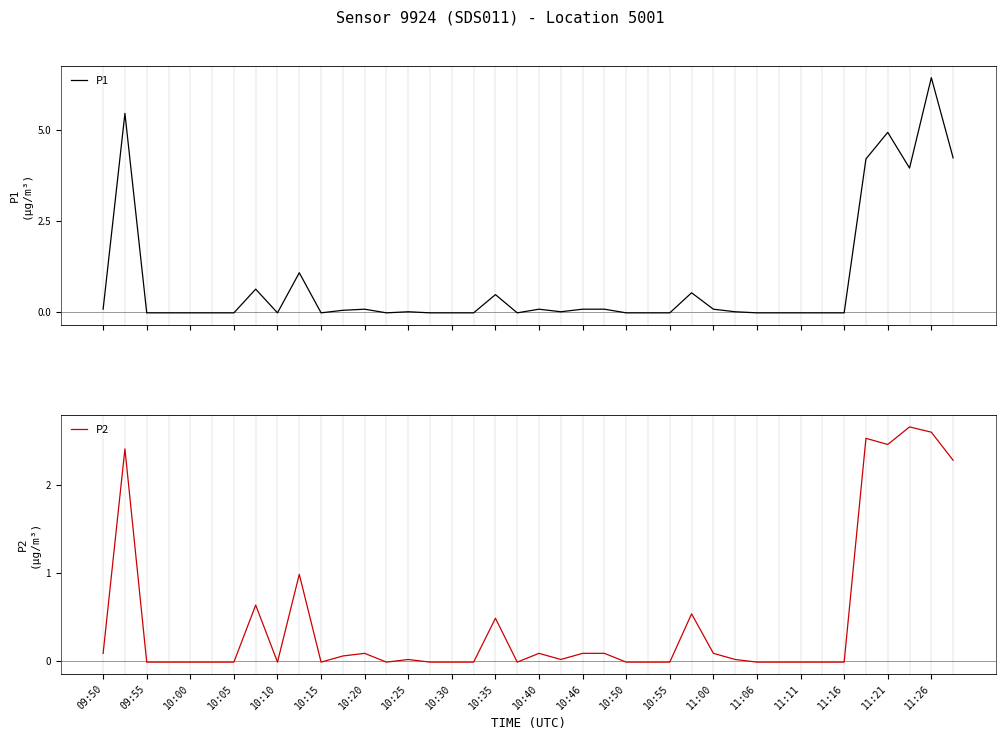

What are all the series names shown in the legend?

P1, P2